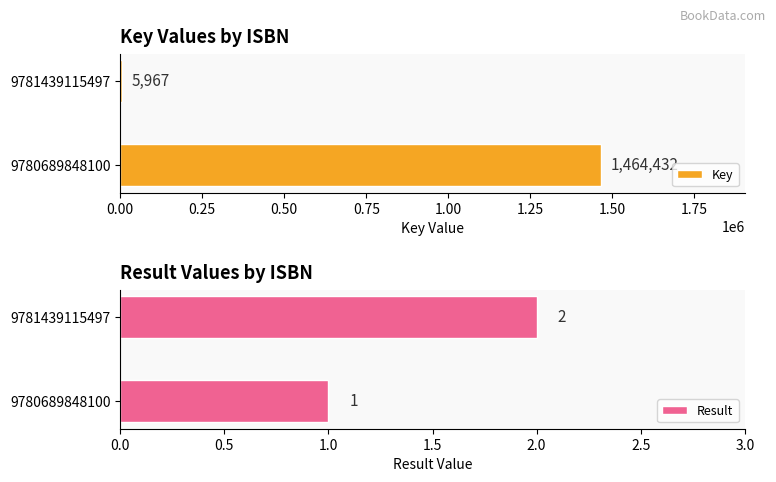

What is the minimum value shown in the chart?

1